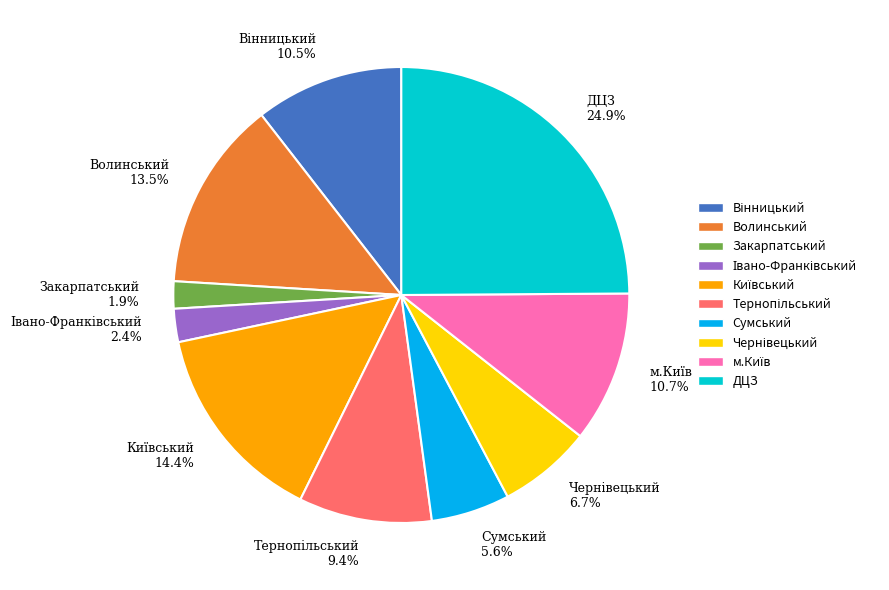

Count the number of slices in the pie.

10